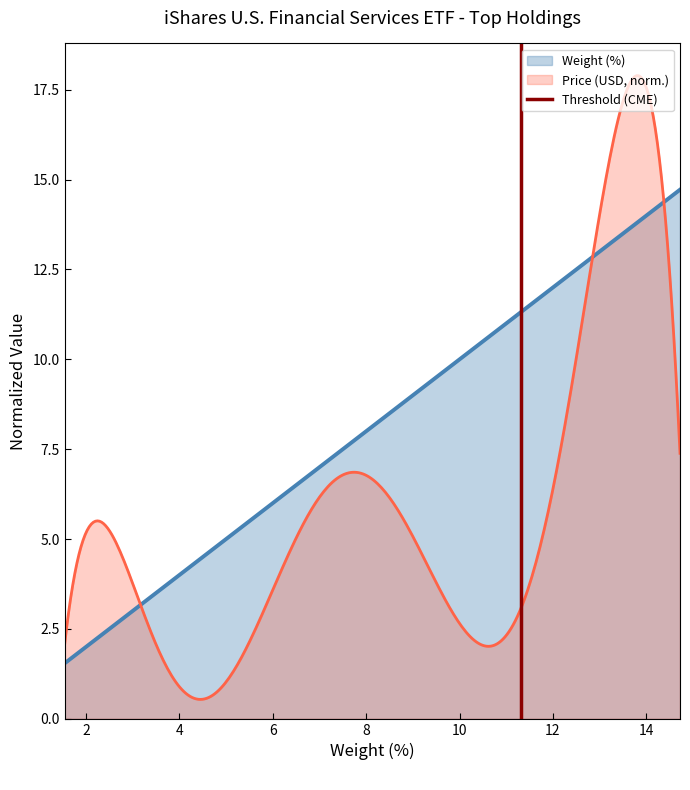

What is the value of the 2nd point from the left?

1